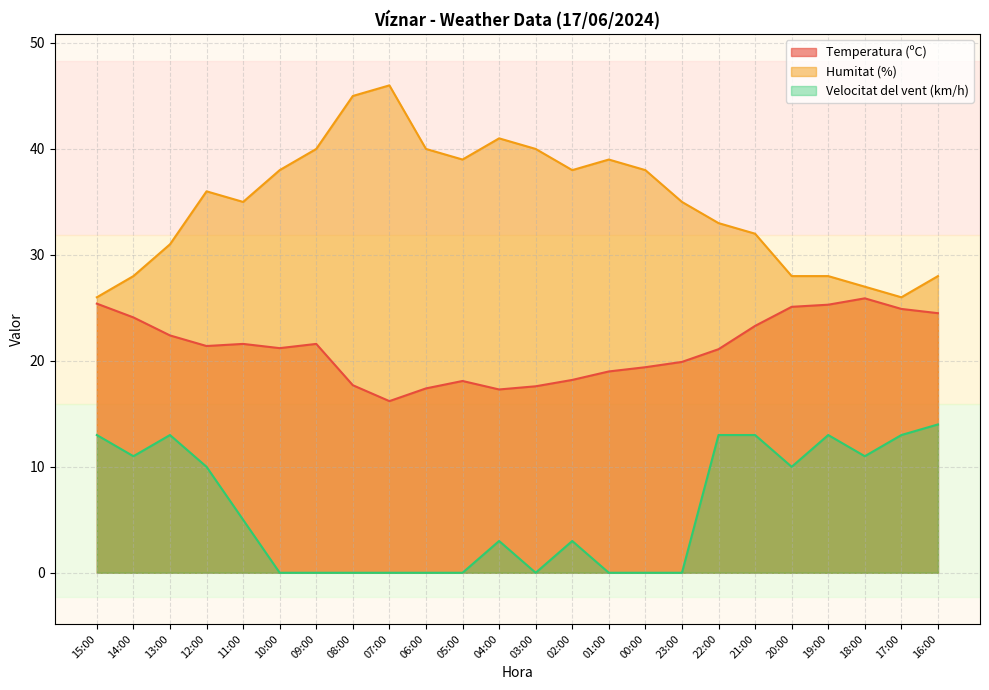

At which label does Temperatura (ºC) reach its minimum?

07:00